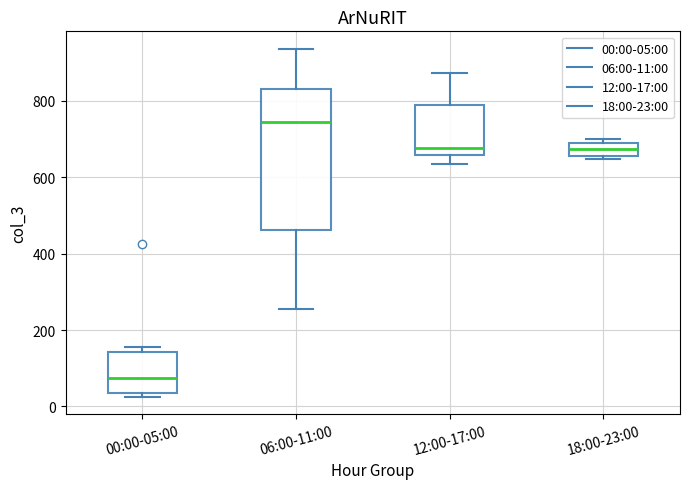

Reading left to right, transcribe this box plot: for each box, give where its median line is, the range the box spans, and where its two whiskers end, as read against the y-axis. The values are not printed on the chart, so give them approximately, as read against the axis.

00:00-05:00: median 80, box 40 to 140, whiskers 20 to 160
06:00-11:00: median 740, box 460 to 820, whiskers 260 to 940
12:00-17:00: median 680, box 660 to 780, whiskers 640 to 880
18:00-23:00: median 680 (inside the box), box 660 to 680, whiskers 640 to 700